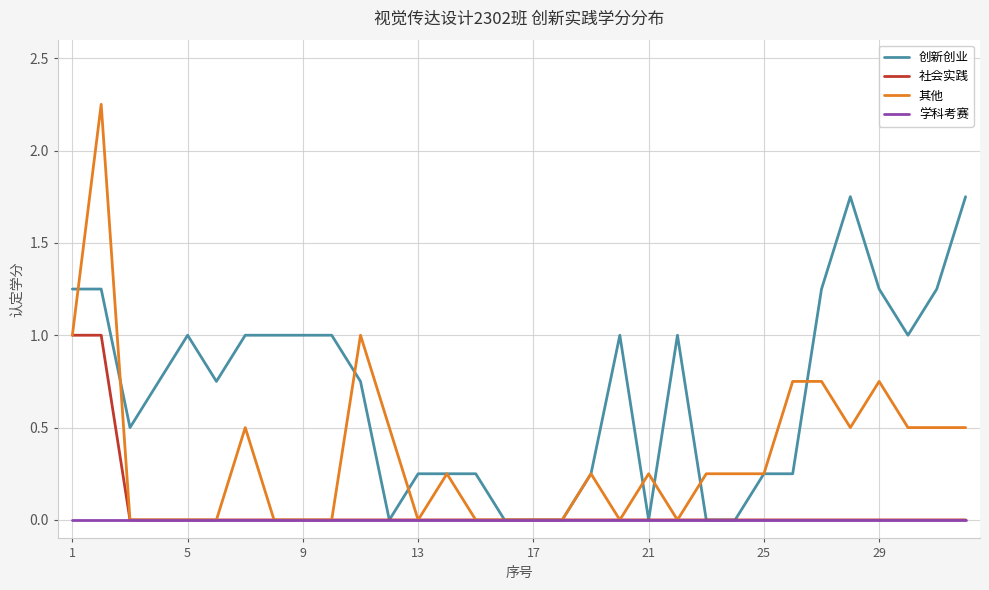

Which series has the widest spread of values?

其他